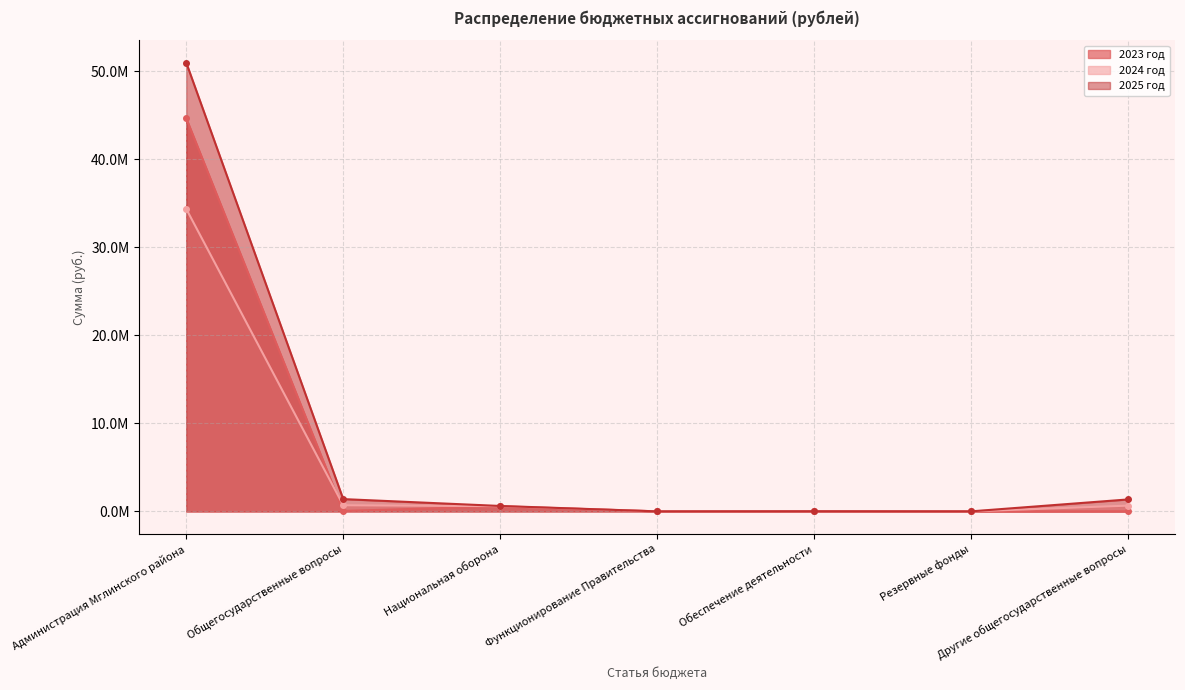

Reading left to right, what are all the values shown in this chart?

2023 год: Администрация Мглинского района=44673318.0	Общегосударственные вопросы=57165.0	Национальная оборона=574746.0	Функционирование Правительства=8277.0	Обеспечение деятельности=20655.0	Резервные фонды=10000.0	Другие общегосударственные вопросы=18233.0
2024 год: Администрация Мглинского района=34374711.4	Общегосударственные вопросы=699212.5	Национальная оборона=600642.0	Функционирование Правительства=8277.0	Обеспечение деятельности=20655.0	Резервные фонды=10000.0	Другие общегосударственные вопросы=660280.5
2025 год: Администрация Мглинского района=50997104.0	Общегосударственные вопросы=1401765.0	Национальная оборона=621814.0	Функционирование Правительства=8277.0	Обеспечение деятельности=20655.0	Резервные фонды=10000.0	Другие общегосударственные вопросы=1362833.0